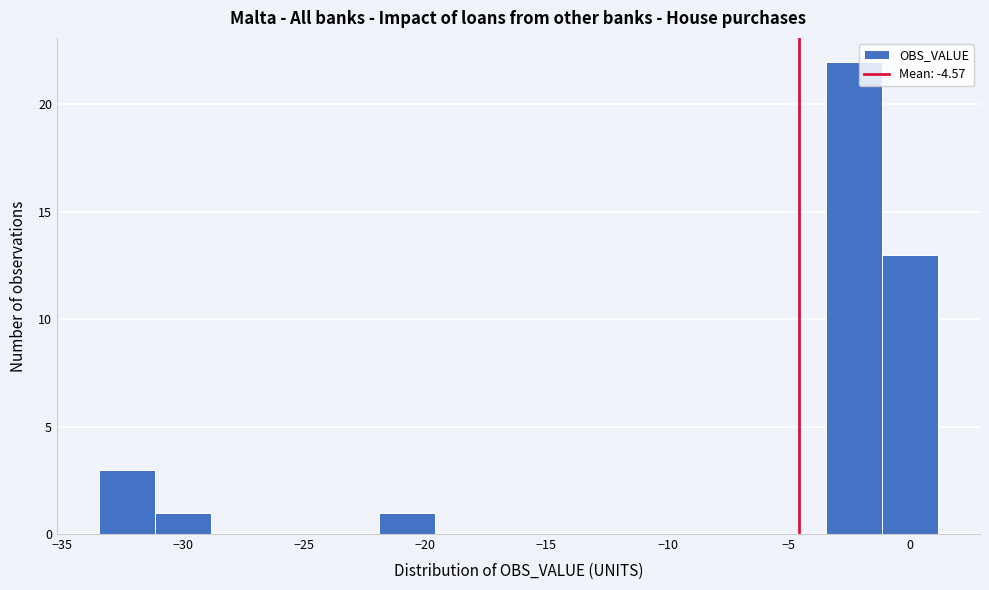

Over which range of the x-axis is the bar tallest?

-3.5 to -1.0